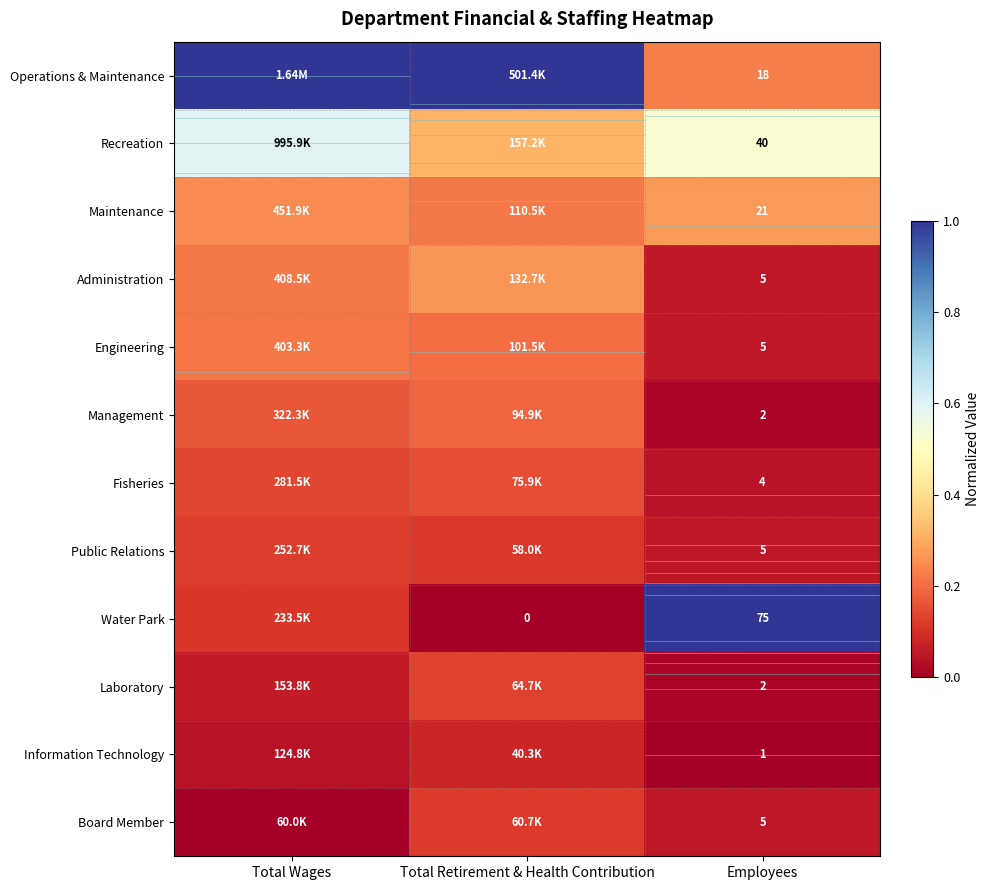

The value of Fisheries at Employees is 0.0. True or false?

True